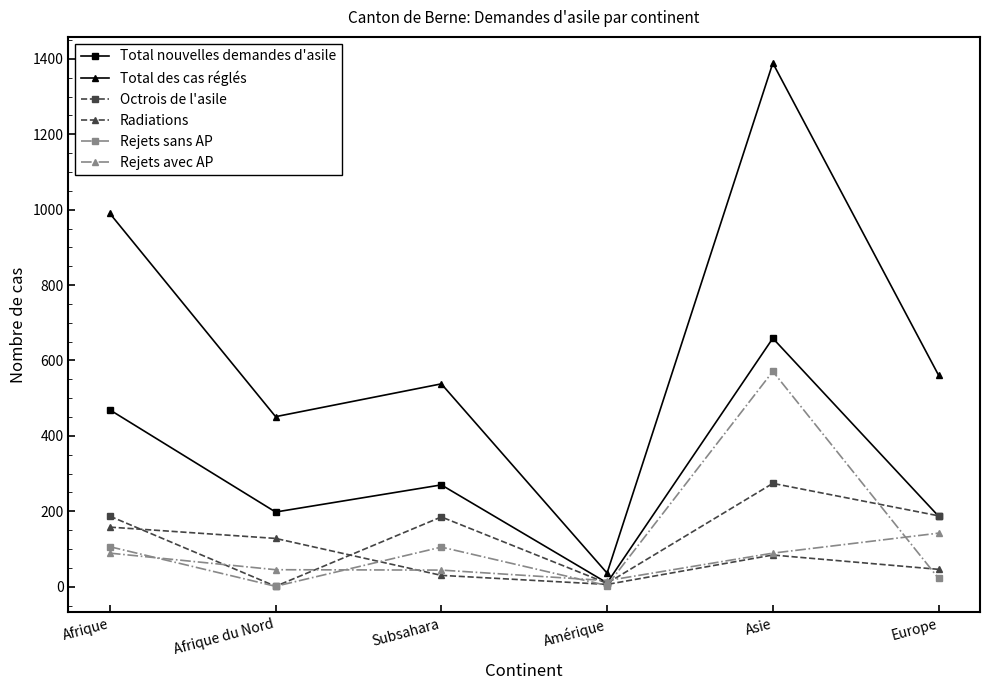

What is the greatest value displayed?

1389